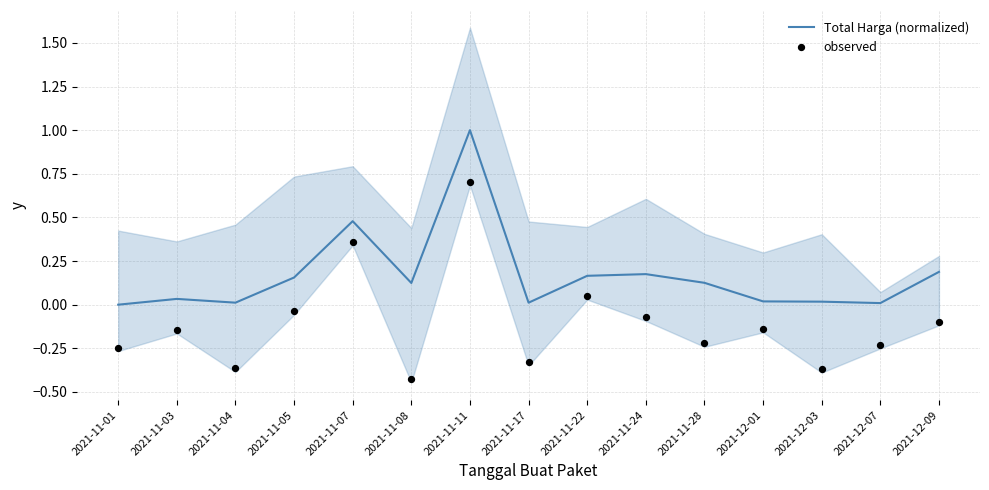

At which category is the sum across all series the highest?

2021-11-11